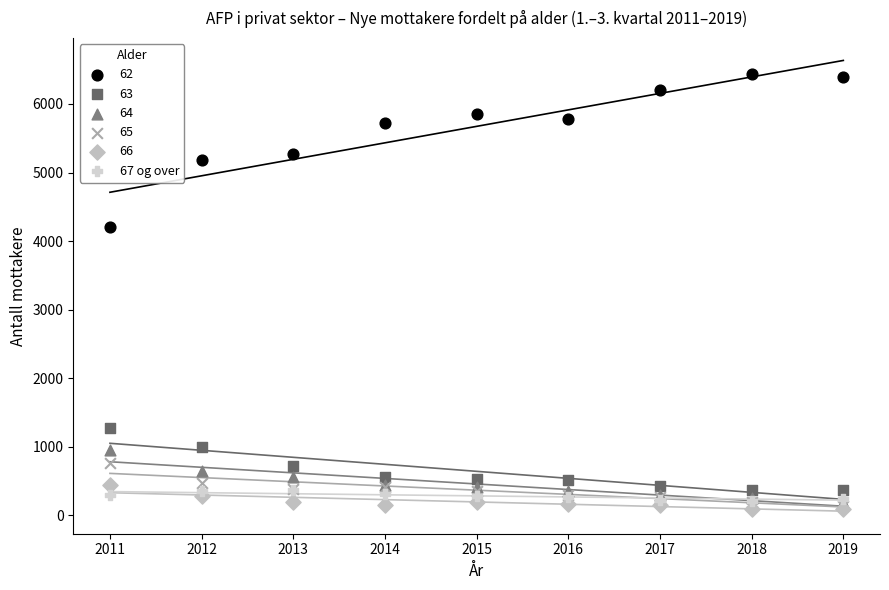

Across all series, what Y value is closest to 3266?

4202